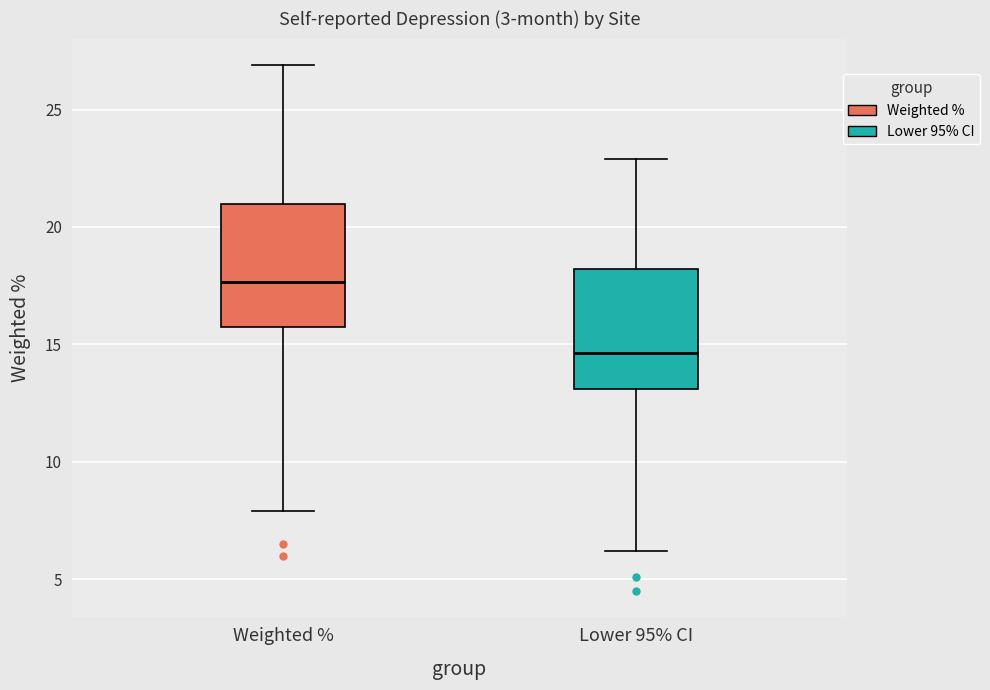

Reading left to right, transcribe this box plot: for each box, give where its median line is, the range the box spans, and where its two whiskers end, as read against the y-axis. The values are not printed on the chart, so give them approximately, as read against the axis.

Weighted %: median 17.5, box 15.5 to 21.0, whiskers 8.0 to 27.0
Lower 95% CI: median 14.5, box 13.0 to 18.0, whiskers 6.0 to 23.0